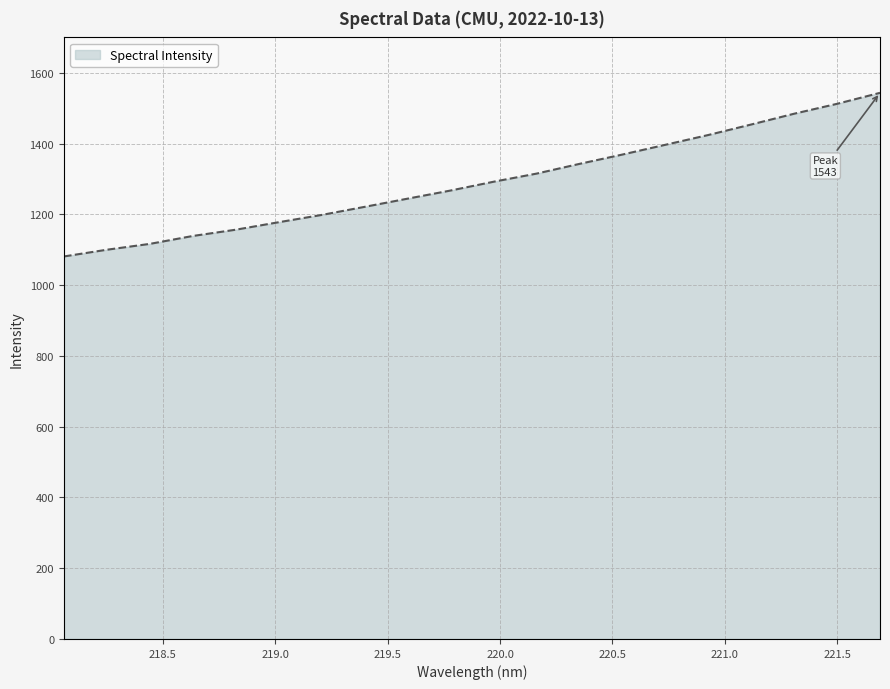

What is the greatest value displayed?

1543.4